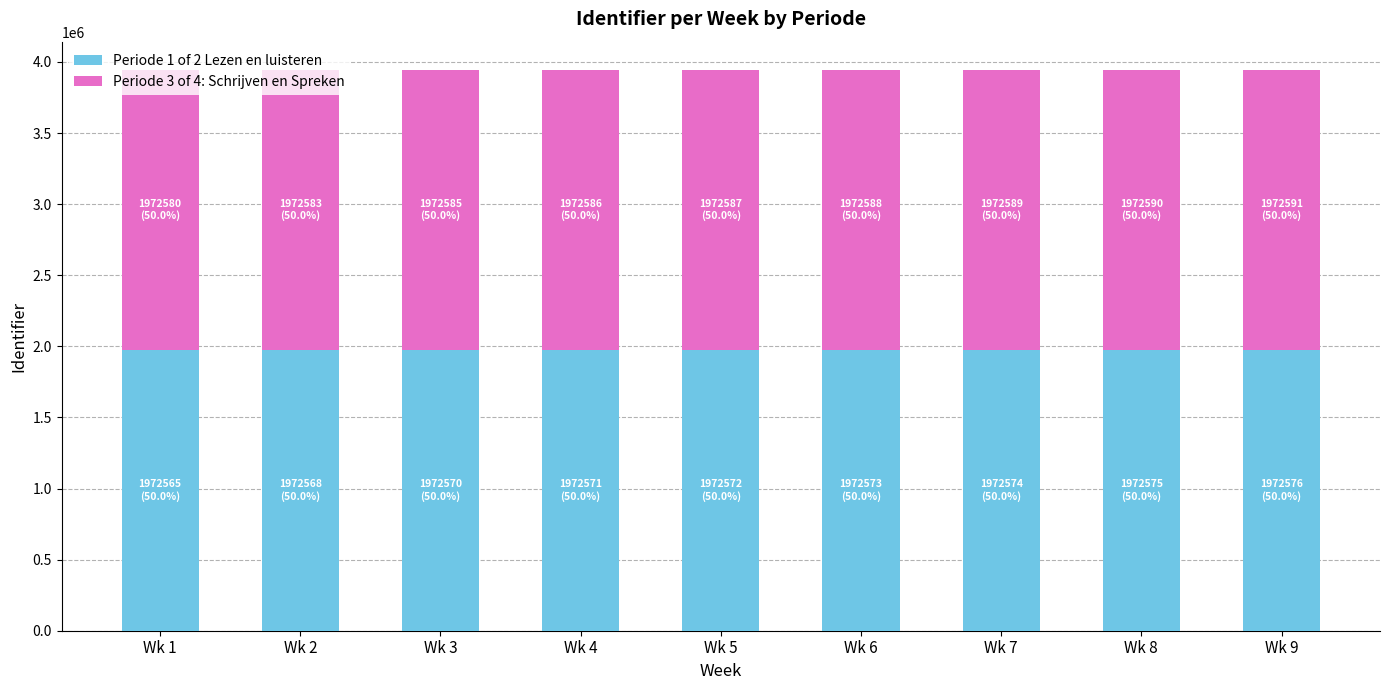

What is the total value across all series at Wk 6?

3945161